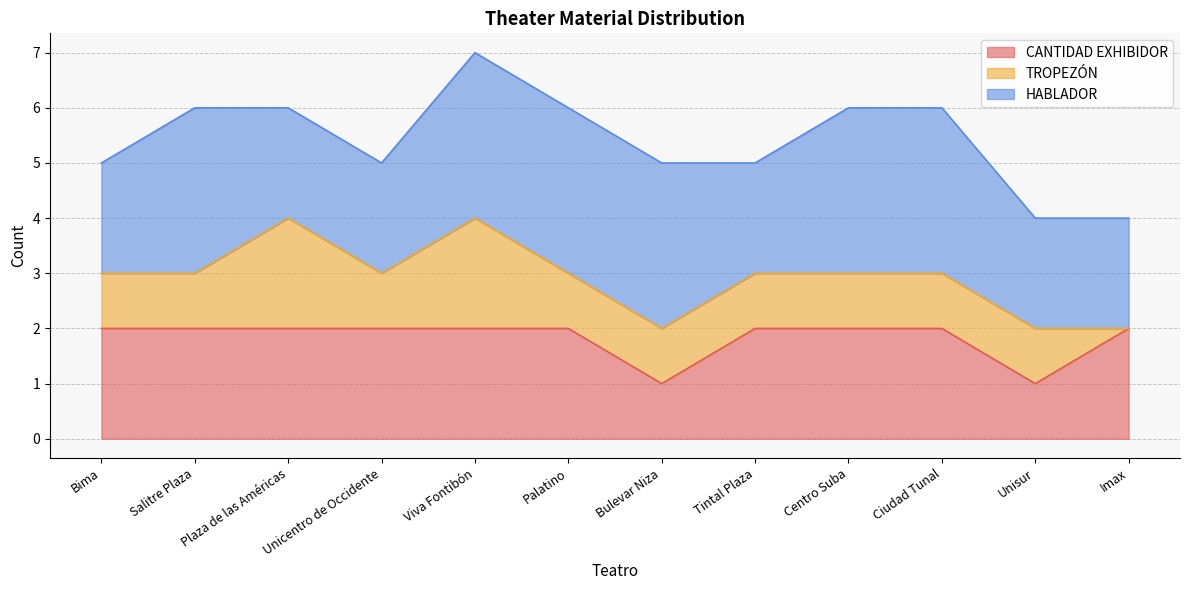

Reading right to left, transcribe all the data shown in this chart.

CANTIDAD EXHIBIDOR: Imax=2	Unisur=1	Ciudad Tunal=2	Centro Suba=2	Tintal Plaza=2	Bulevar Niza=1	Palatino=2	Viva Fontibón=2	Unicentro de Occidente=2	Plaza de las Américas=2	Salitre Plaza=2	Bima=2
TROPEZÓN: Imax=0	Unisur=1	Ciudad Tunal=1	Centro Suba=1	Tintal Plaza=1	Bulevar Niza=1	Palatino=1	Viva Fontibón=2	Unicentro de Occidente=1	Plaza de las Américas=2	Salitre Plaza=1	Bima=1
HABLADOR: Imax=2	Unisur=2	Ciudad Tunal=3	Centro Suba=3	Tintal Plaza=2	Bulevar Niza=3	Palatino=3	Viva Fontibón=3	Unicentro de Occidente=2	Plaza de las Américas=2	Salitre Plaza=3	Bima=2